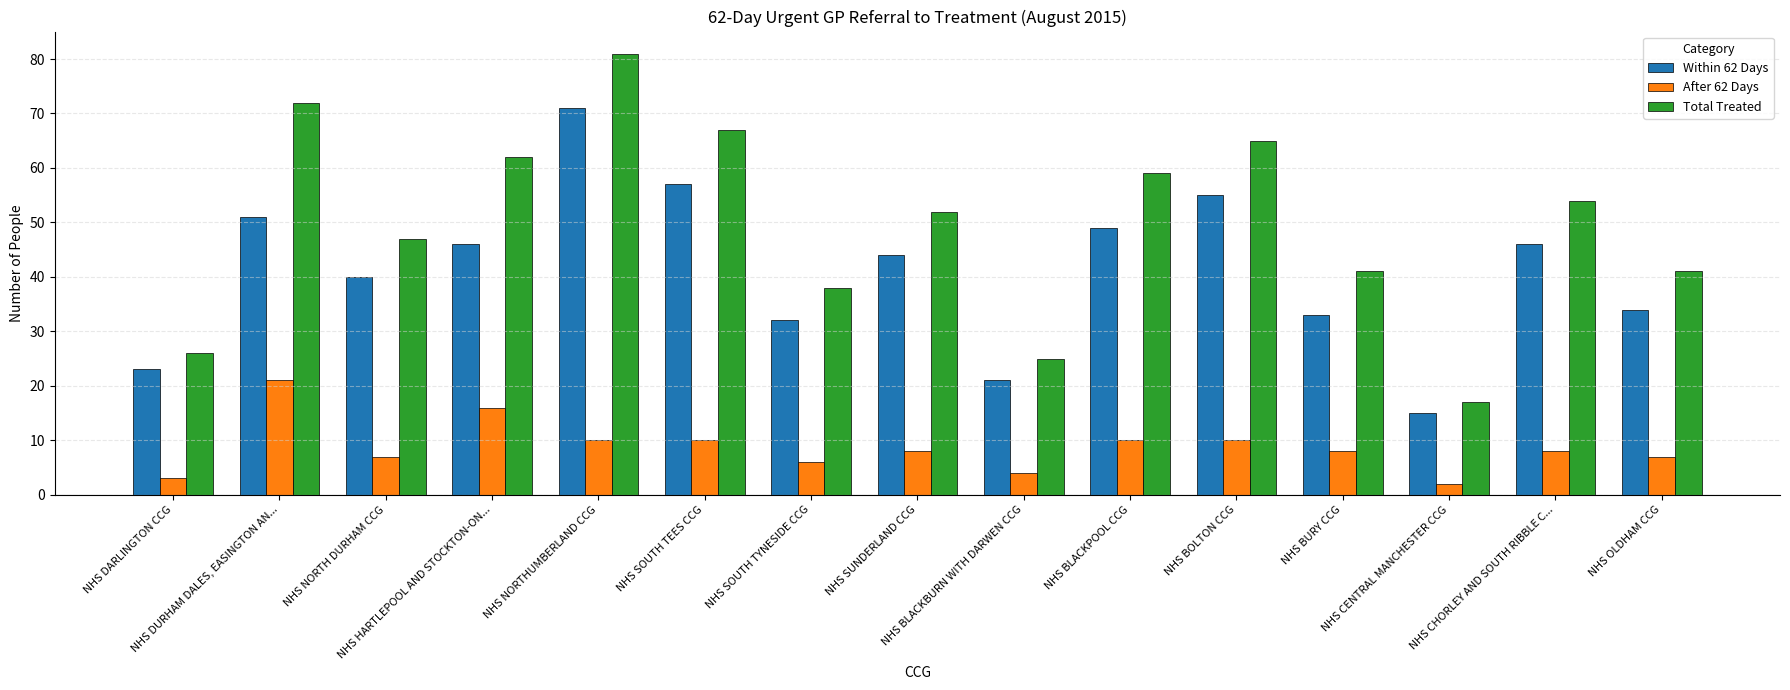

Rank the series by their average value, from lowest to highest.

After 62 Days, Within 62 Days, Total Treated